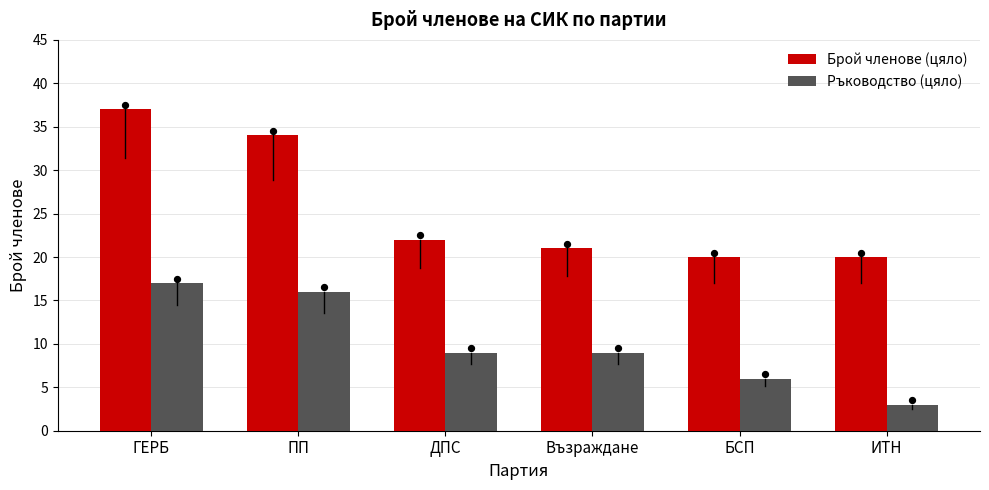

Which series has the widest spread of Y values?

Брой членове (цяло)